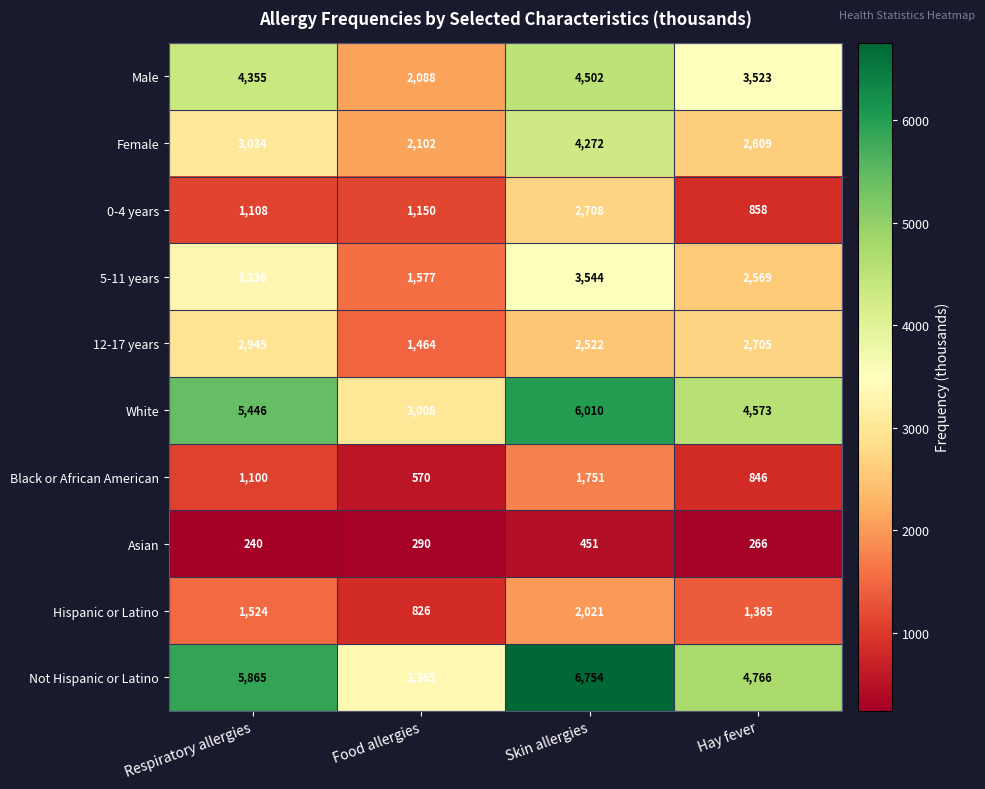

Which label corresponds to the smallest value in the chart?

Respiratory allergies